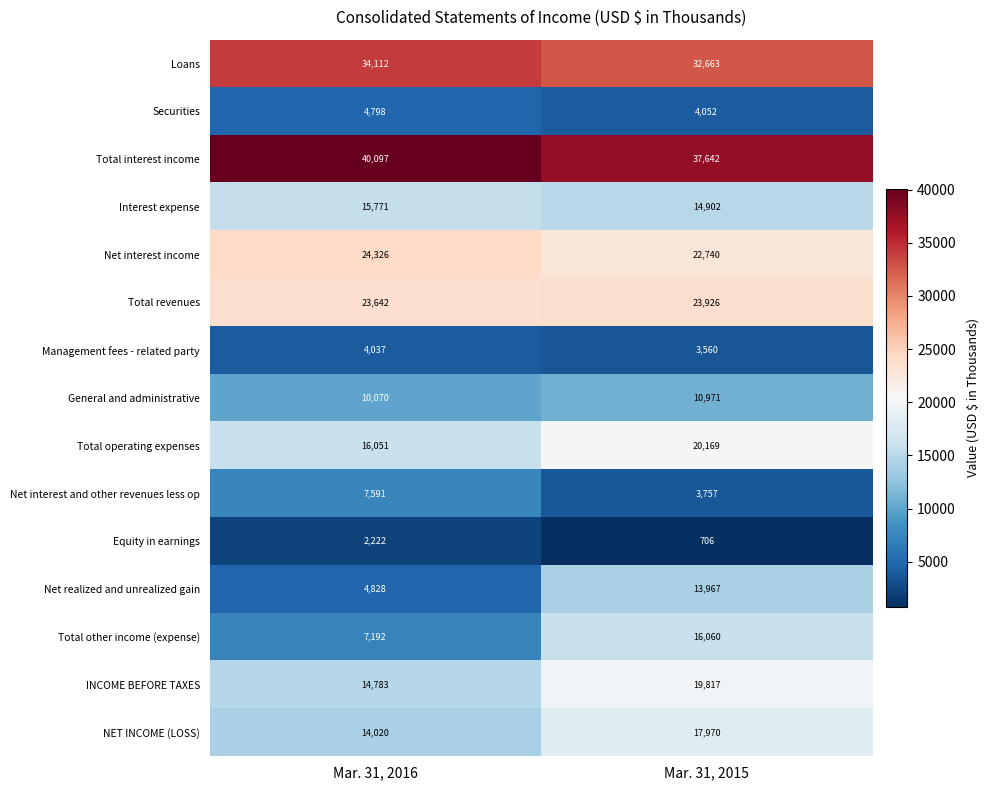

What is the spread (max minus min) of values at Mar. 31, 2016?

37875